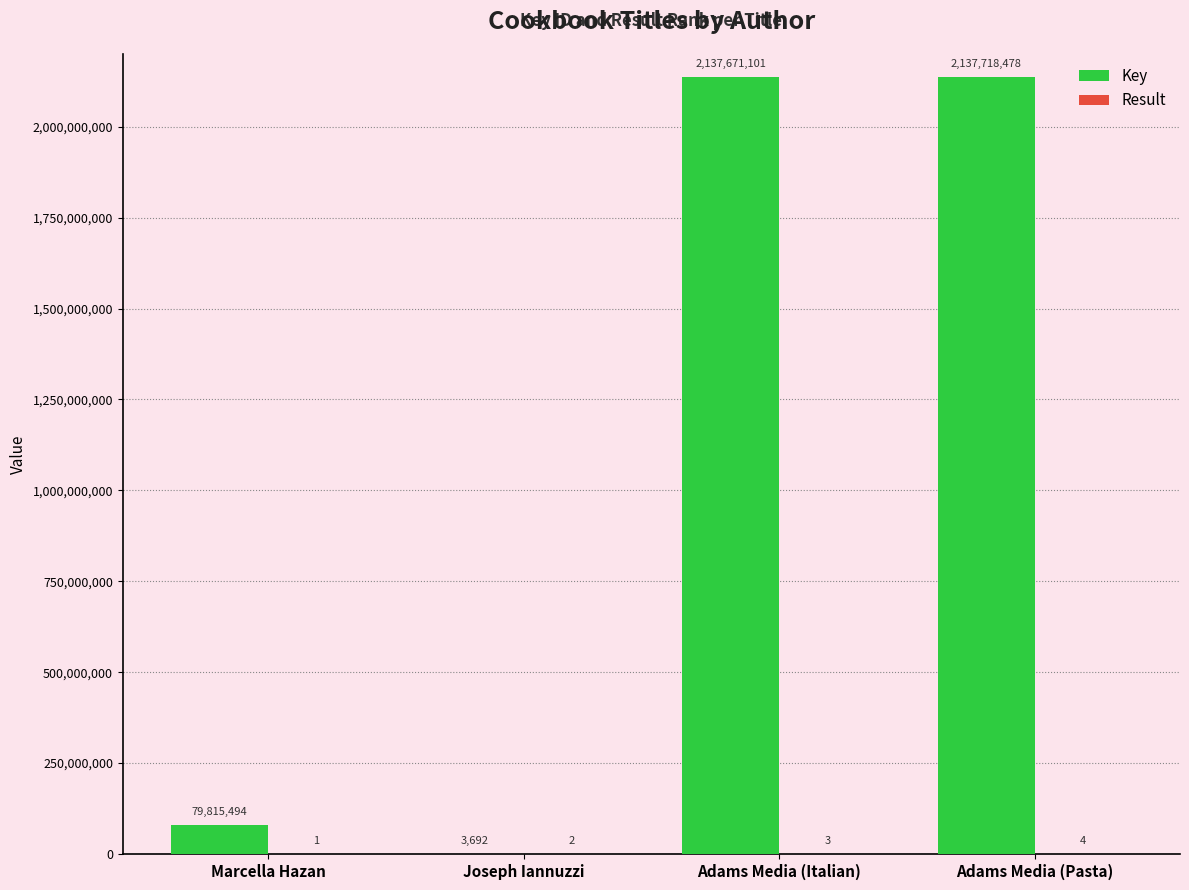

Between Marcella Hazan and Adams Media (Pasta), which series saw the biggest shift?

Key